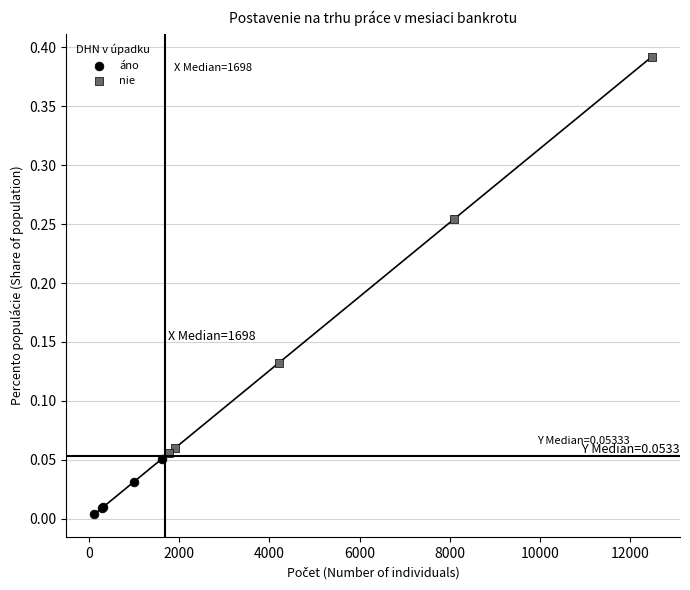

Which series reaches the maximum Y coordinate?

nie